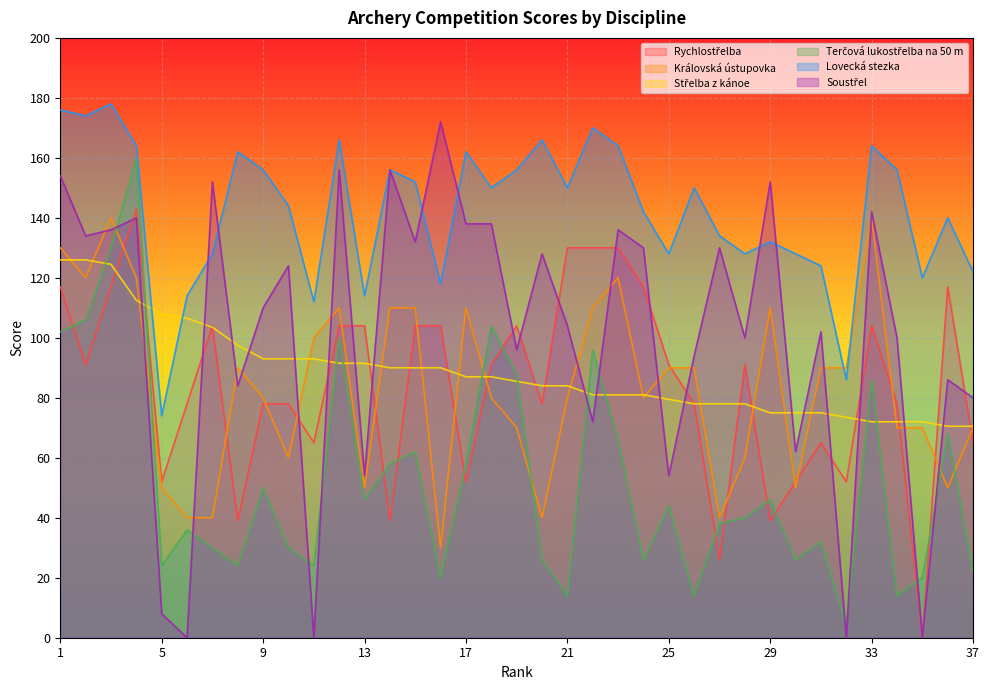

At how many categories does at least one series exceed 28?

37